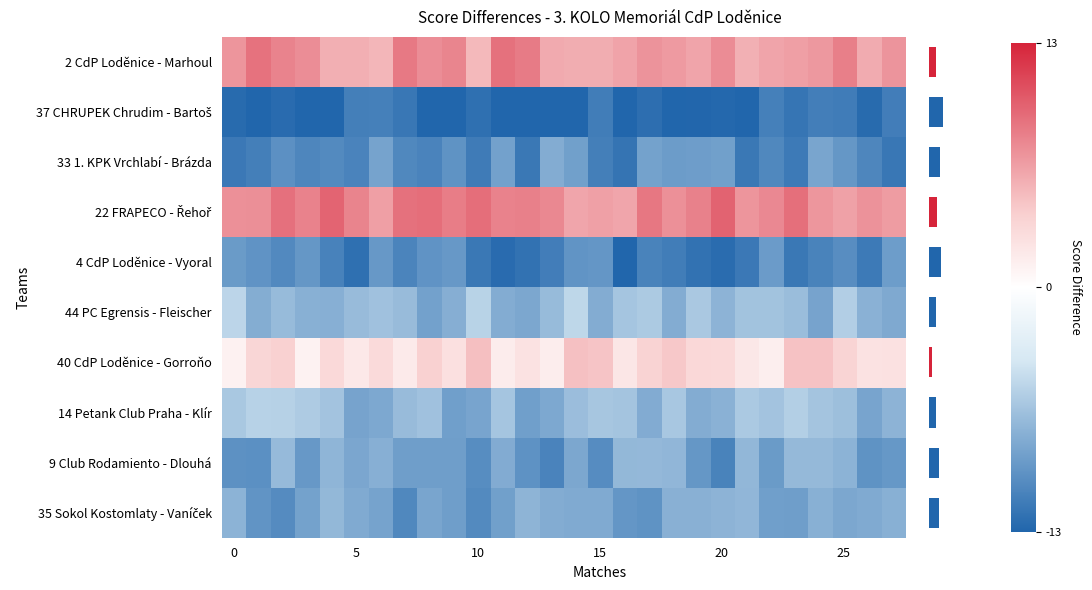

What is the sum of all 14 Petank Club Praha - Klír values?

-197.8